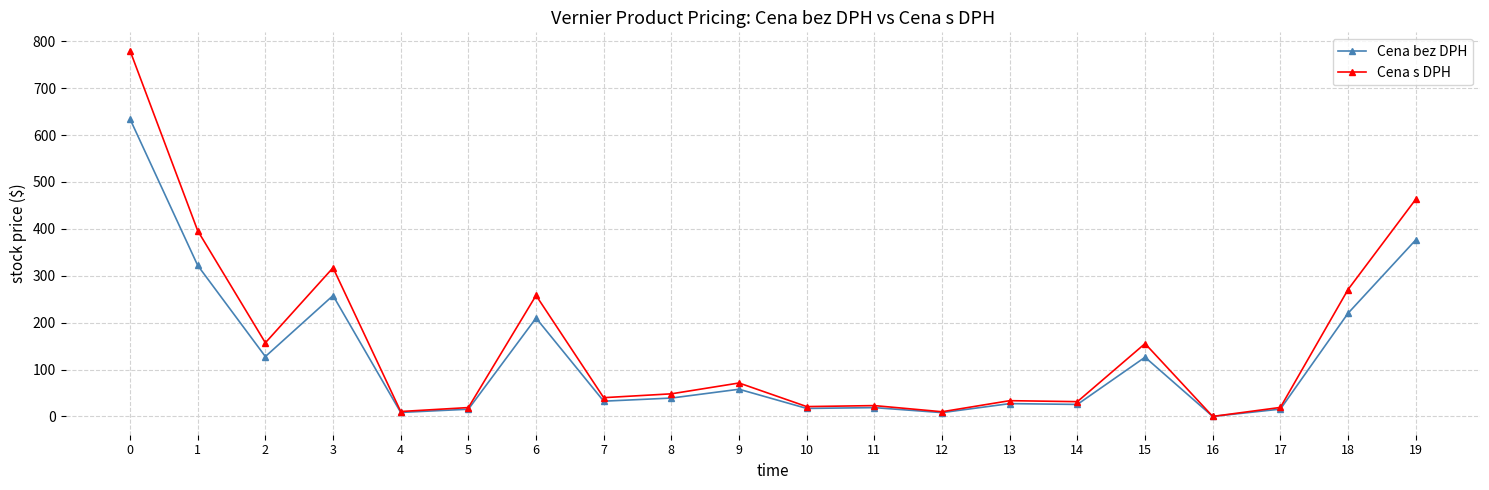

What is the maximum value shown in the chart?

780.0